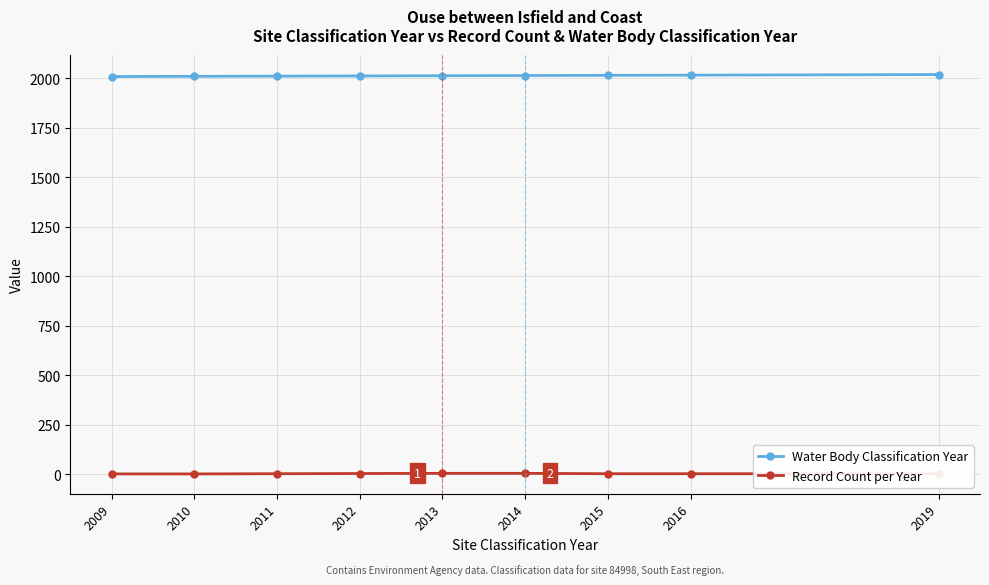

What is the sum of the Record Count per Year values at 2009 and 2016?

3